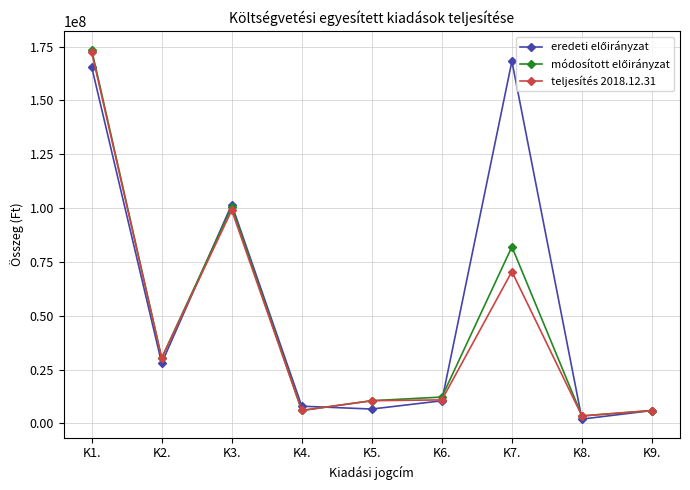

What is the label of the 5th point from the right?

K5.